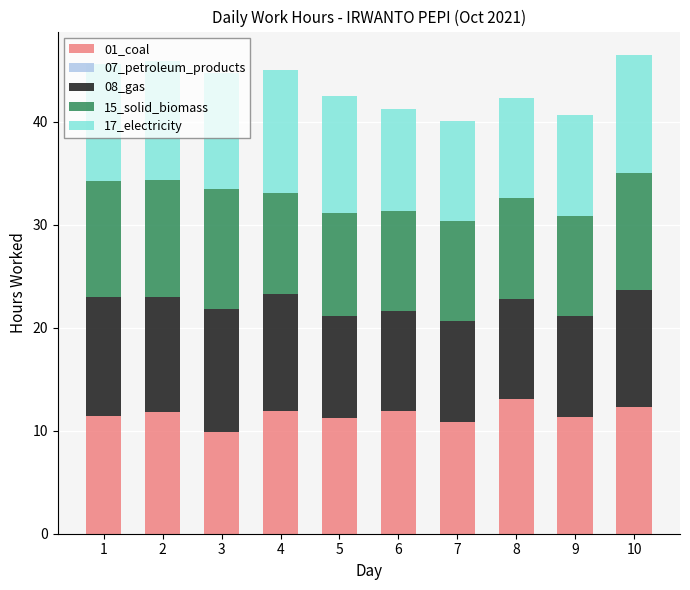

What is the maximum value for 01_coal?

13.1